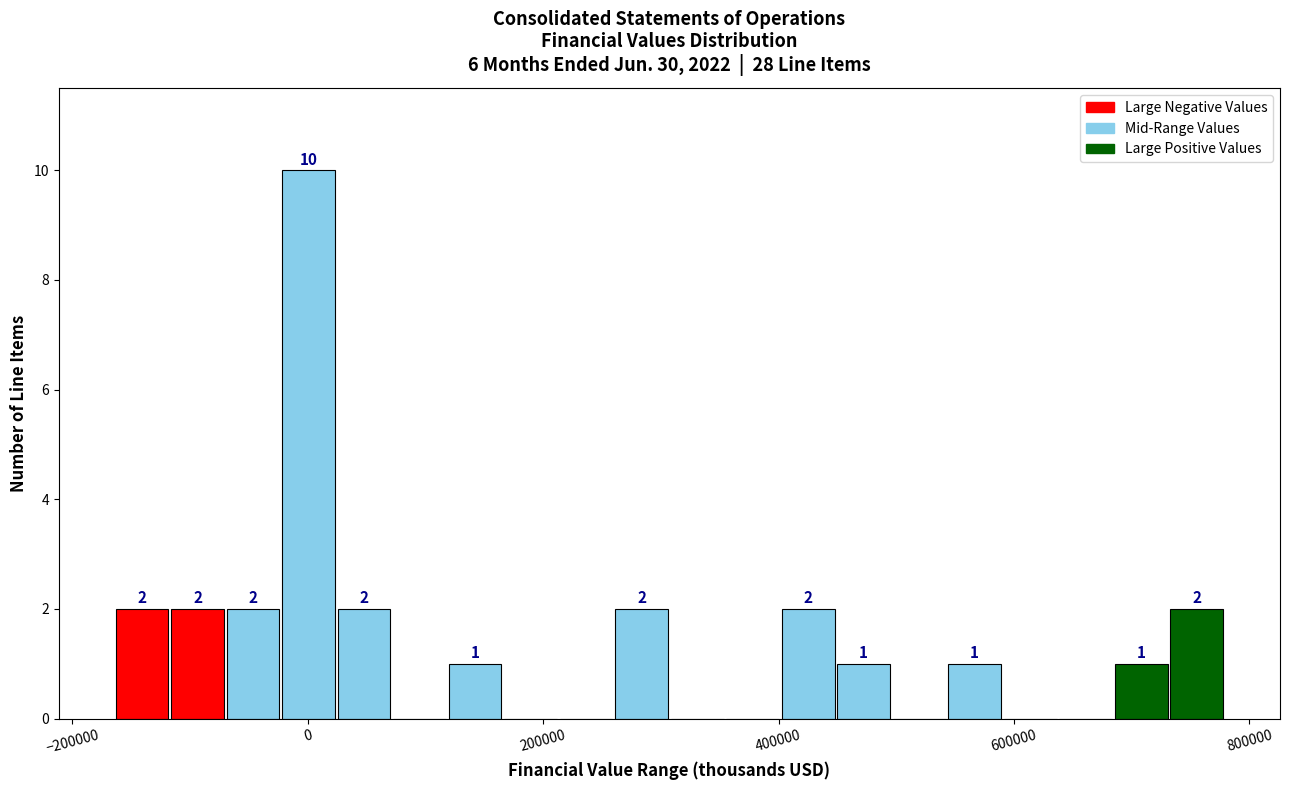

Around what value on the x-axis is the tallest bar? Give the approximate position of its centre, as read against the axis.

0